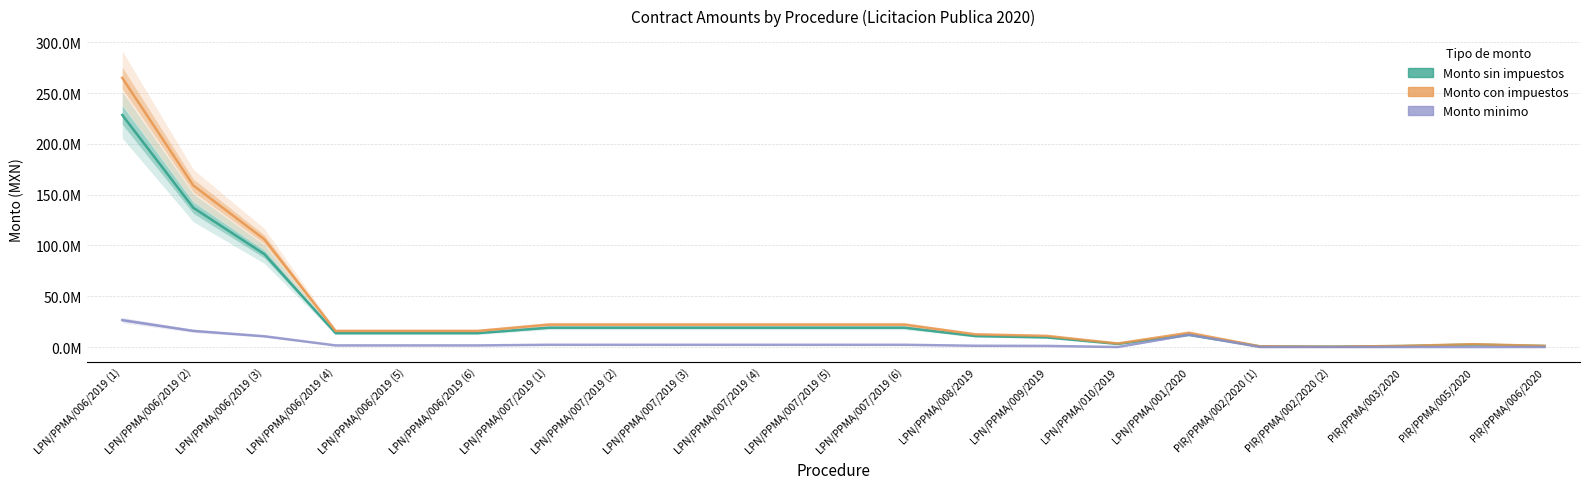

Reading left to right, list all the values displayed in this chart.

Monto sin impuestos: LPN/PPMA/006/2019 (1)=228533250.0	LPN/PPMA/006/2019 (2)=137119950.0	LPN/PPMA/006/2019 (3)=91413300.0	LPN/PPMA/006/2019 (4)=13691699.6	LPN/PPMA/006/2019 (5)=13691699.6	LPN/PPMA/006/2019 (6)=13691699.6	LPN/PPMA/007/2019 (1)=19061139.5	LPN/PPMA/007/2019 (2)=19061139.5	LPN/PPMA/007/2019 (3)=19061139.5	LPN/PPMA/007/2019 (4)=19061139.5	LPN/PPMA/007/2019 (5)=19061139.5	LPN/PPMA/007/2019 (6)=19061139.5	LPN/PPMA/008/2019=10775862.1	LPN/PPMA/009/2019=9479160.0	LPN/PPMA/010/2019=3017241.2	LPN/PPMA/001/2020=12112057.2	PIR/PPMA/002/2020 (1)=576237.0	PIR/PPMA/002/2020 (2)=264110.0	PIR/PPMA/003/2020=945130.5	PIR/PPMA/005/2020=2403075.0	PIR/PPMA/006/2020=1000000.0
Monto con impuestos: LPN/PPMA/006/2019 (1)=265098570.0	LPN/PPMA/006/2019 (2)=159059142.0	LPN/PPMA/006/2019 (3)=106039428.0	LPN/PPMA/006/2019 (4)=15882371.5	LPN/PPMA/006/2019 (5)=15882371.5	LPN/PPMA/006/2019 (6)=15882371.5	LPN/PPMA/007/2019 (1)=22110921.8	LPN/PPMA/007/2019 (2)=22110921.8	LPN/PPMA/007/2019 (3)=22110921.8	LPN/PPMA/007/2019 (4)=22110921.8	LPN/PPMA/007/2019 (5)=22110921.8	LPN/PPMA/007/2019 (6)=22110921.8	LPN/PPMA/008/2019=12500000.0	LPN/PPMA/009/2019=10995825.6	LPN/PPMA/010/2019=3500000.0	LPN/PPMA/001/2020=14049986.3	PIR/PPMA/002/2020 (1)=668434.9	PIR/PPMA/002/2020 (2)=306367.6	PIR/PPMA/003/2020=1096351.4	PIR/PPMA/005/2020=2787567.0	PIR/PPMA/006/2020=1160000.0
Monto minimo: LPN/PPMA/006/2019 (1)=26509857.0	LPN/PPMA/006/2019 (2)=15905914.2	LPN/PPMA/006/2019 (3)=10603942.8	LPN/PPMA/006/2019 (4)=1588237.1	LPN/PPMA/006/2019 (5)=1588237.1	LPN/PPMA/006/2019 (6)=1588237.1	LPN/PPMA/007/2019 (1)=2211092.2	LPN/PPMA/007/2019 (2)=2211092.2	LPN/PPMA/007/2019 (3)=2211092.2	LPN/PPMA/007/2019 (4)=2211092.2	LPN/PPMA/007/2019 (5)=2211092.2	LPN/PPMA/007/2019 (6)=2211092.2	LPN/PPMA/008/2019=1250000.0	LPN/PPMA/009/2019=1100515.2	LPN/PPMA/010/2019=0.0	LPN/PPMA/001/2020=12112057.2	PIR/PPMA/002/2020 (1)=0.0	PIR/PPMA/002/2020 (2)=0.0	PIR/PPMA/003/2020=0.0	PIR/PPMA/005/2020=0.0	PIR/PPMA/006/2020=0.0